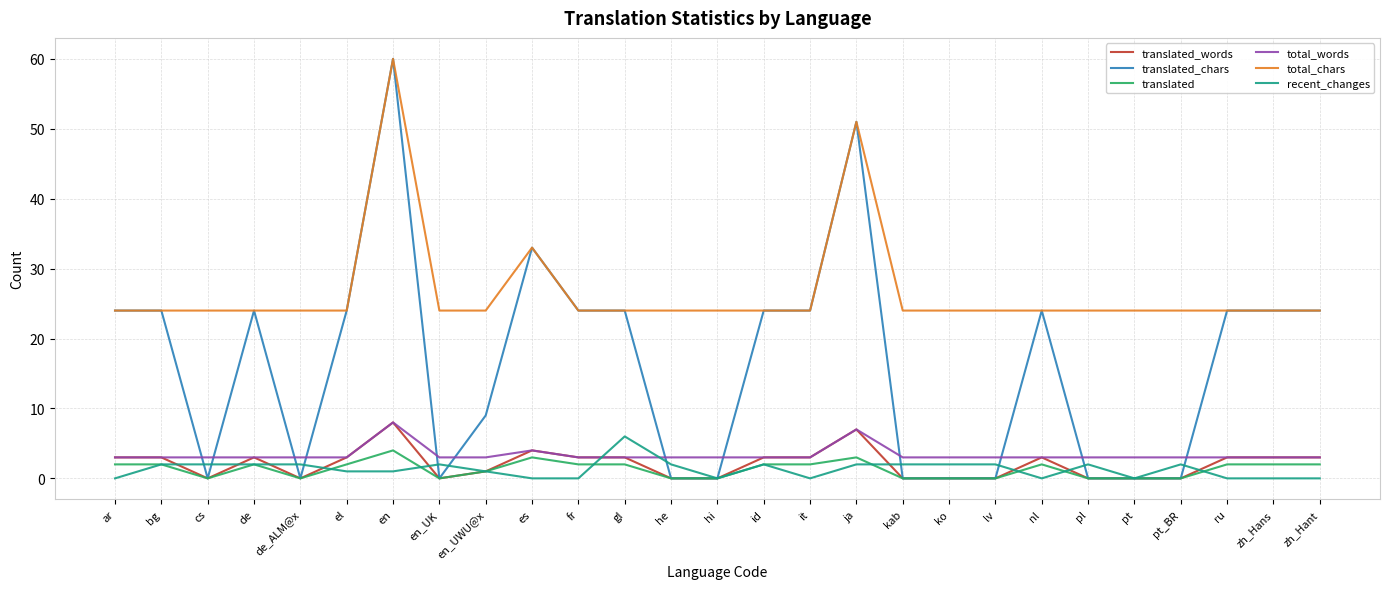

What is the total value across all series at kab?

29